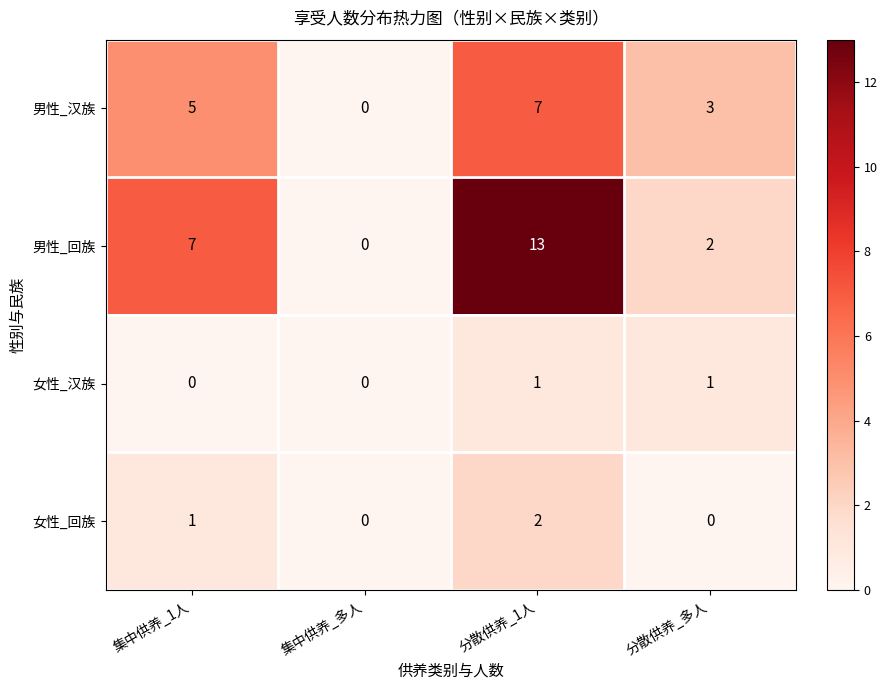

Count the number of data series in this chart.

4